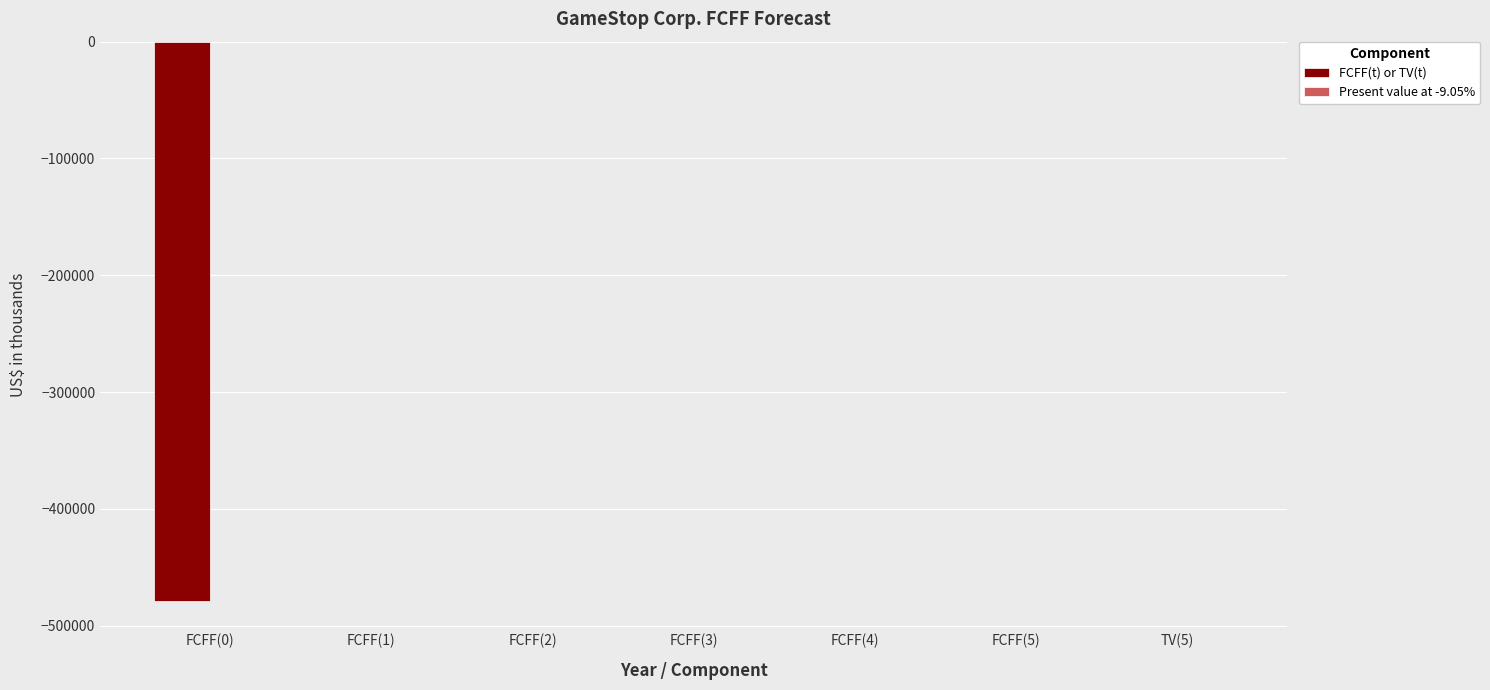

What is the sum of the values at FCFF(4) and FCFF(0)?

-478659